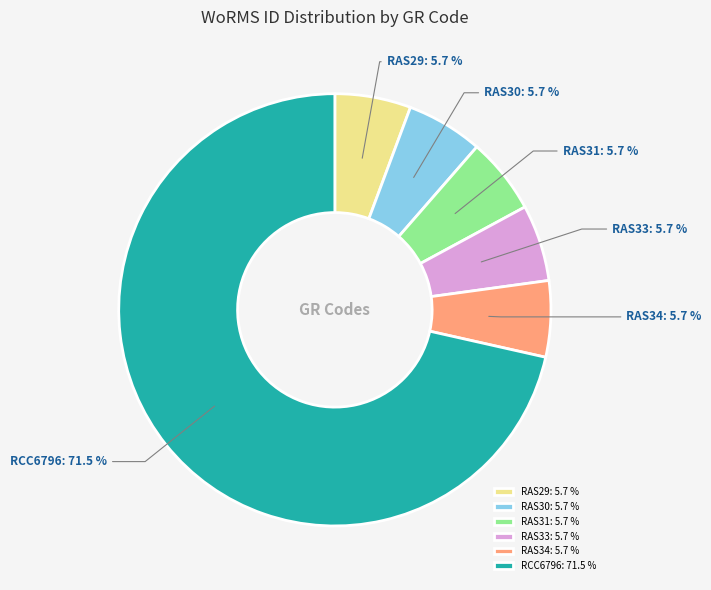

The RAS34 slice represents 6% of the pie. True or false?

True